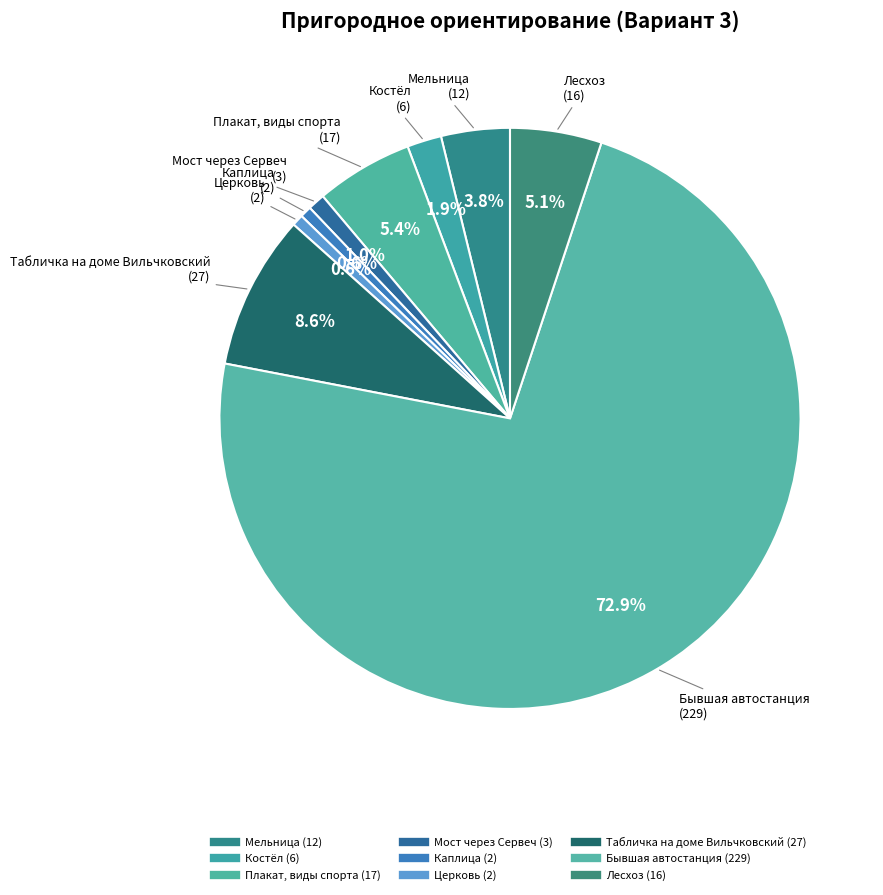

Count the number of slices in the pie.

9